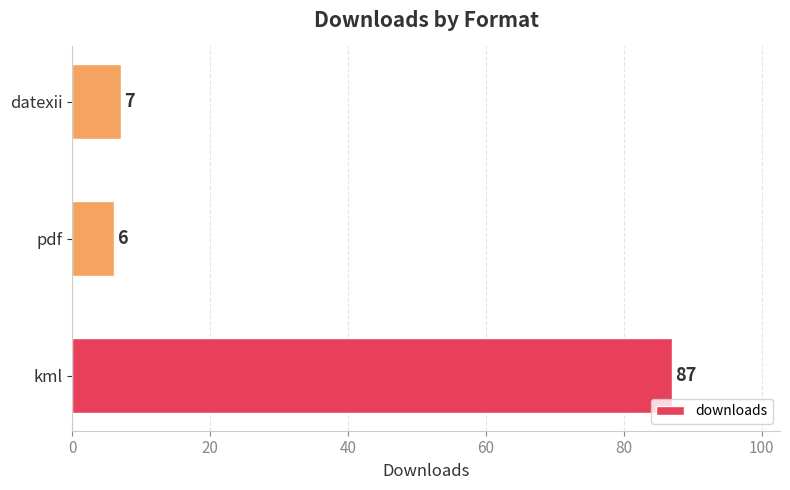

List the labels in order of value, largest first.

kml, datexii, pdf